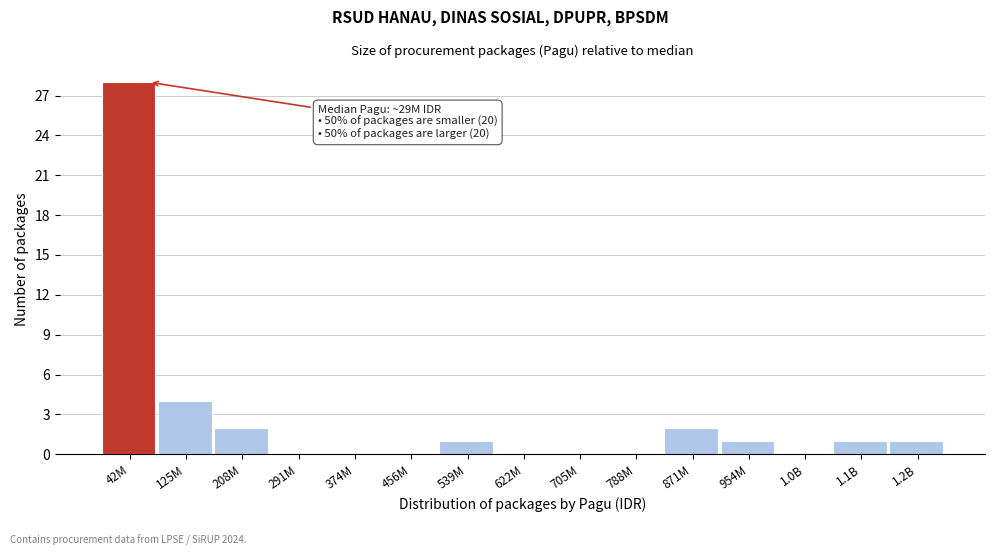

Reading right to left, list all the values displayed in this chart.

1.2B=1	1.1B=1	1.0B=0	954M=1	871M=2	788M=0	705M=0	622M=0	539M=1	456M=0	374M=0	291M=0	208M=2	125M=4	42M=28